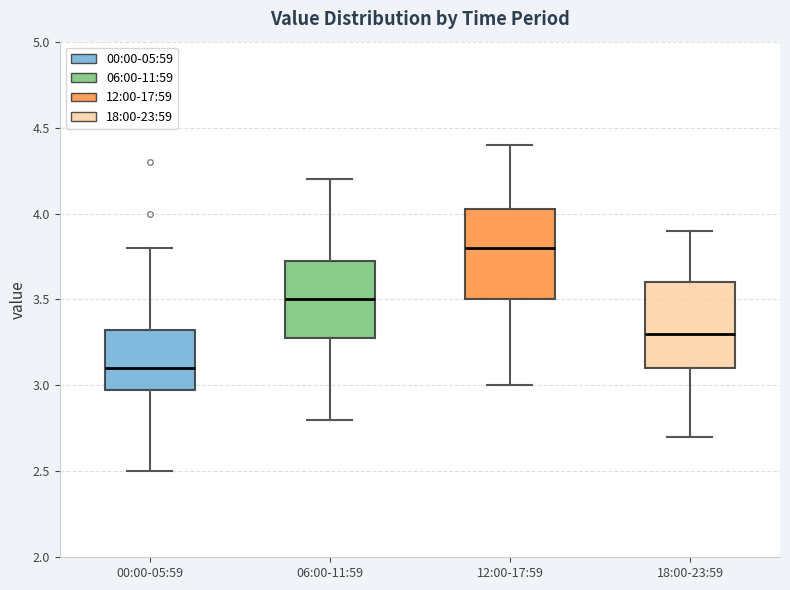

Reading left to right, read every box against the y-axis: the position of its median line, the range the box covers, and the ends of its whiskers. The values are not printed on the chart, so give them approximately, as read against the axis.

00:00-05:59: median 3.10, box 3.00 to 3.35, whiskers 2.50 to 3.80
06:00-11:59: median 3.50, box 3.30 to 3.75, whiskers 2.80 to 4.20
12:00-17:59: median 3.80, box 3.50 to 4.05, whiskers 3.00 to 4.40
18:00-23:59: median 3.30, box 3.10 to 3.60, whiskers 2.70 to 3.90